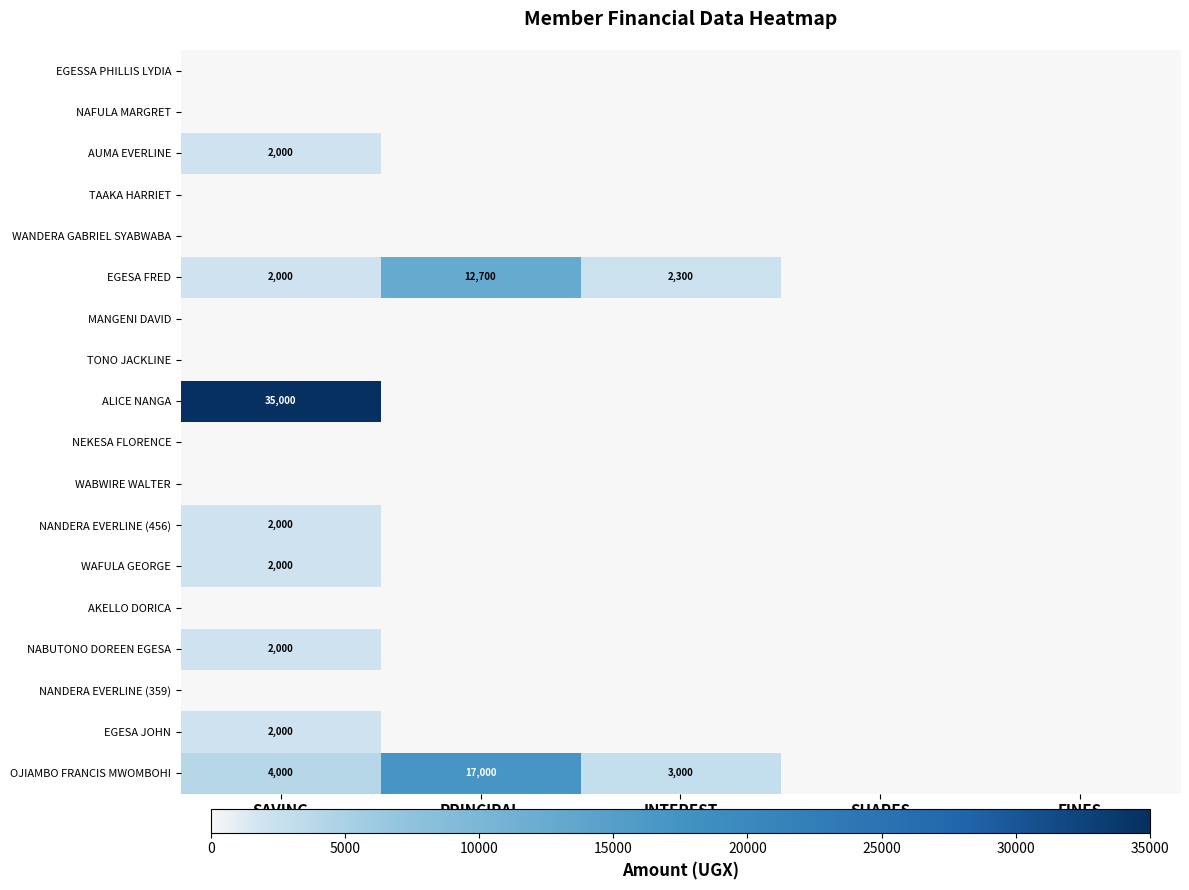

At how many categories does at least one series exceed 32125?

1